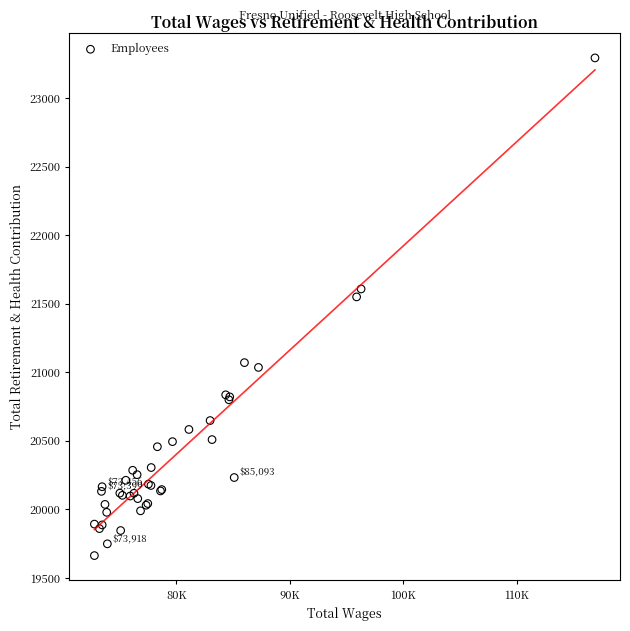

What Y value in the scatter plot is closest to 21478?

21550